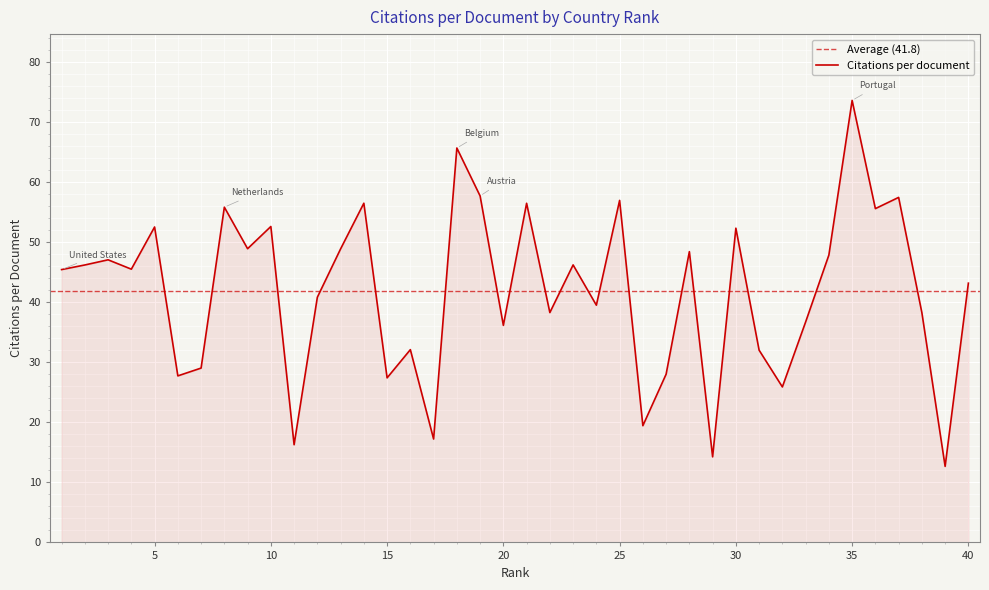

What value does the data have at 34?

47.9